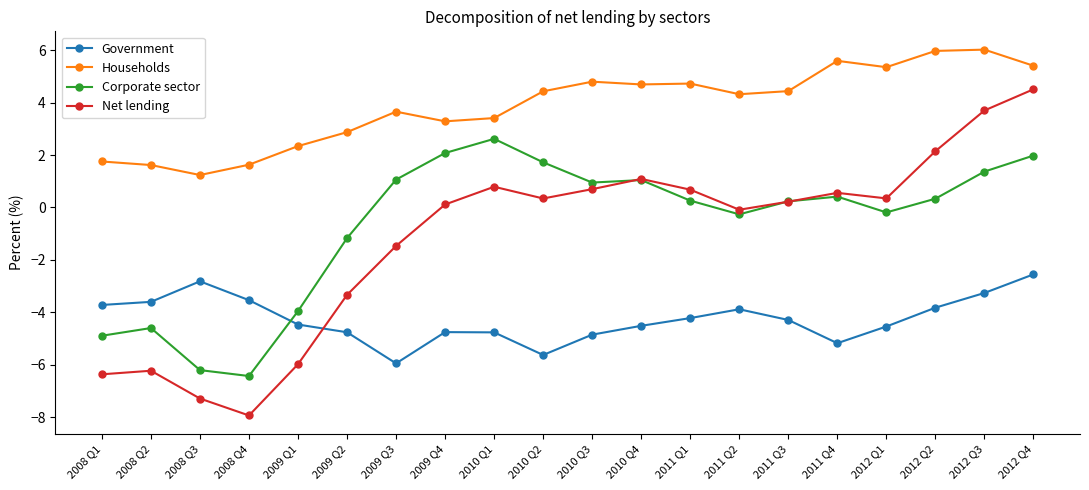

Which category has the highest value in the Corporate sector series?

2010 Q1